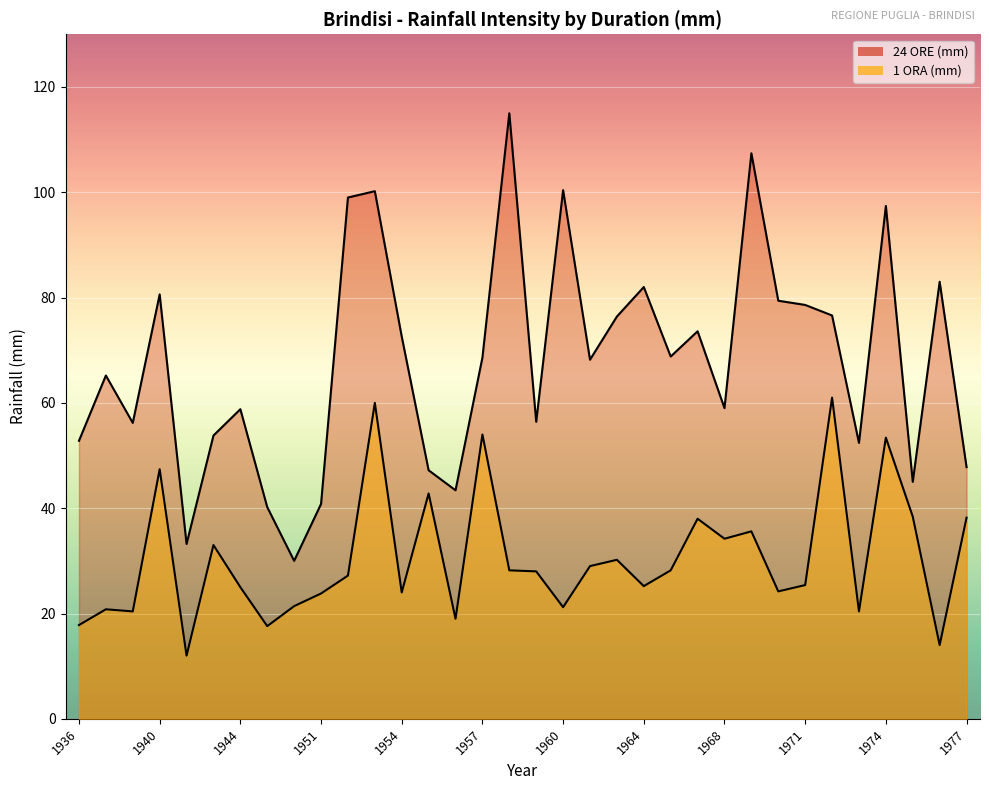

What is the difference between the 24 ORE (mm) values at 1955 and 1976?

35.8